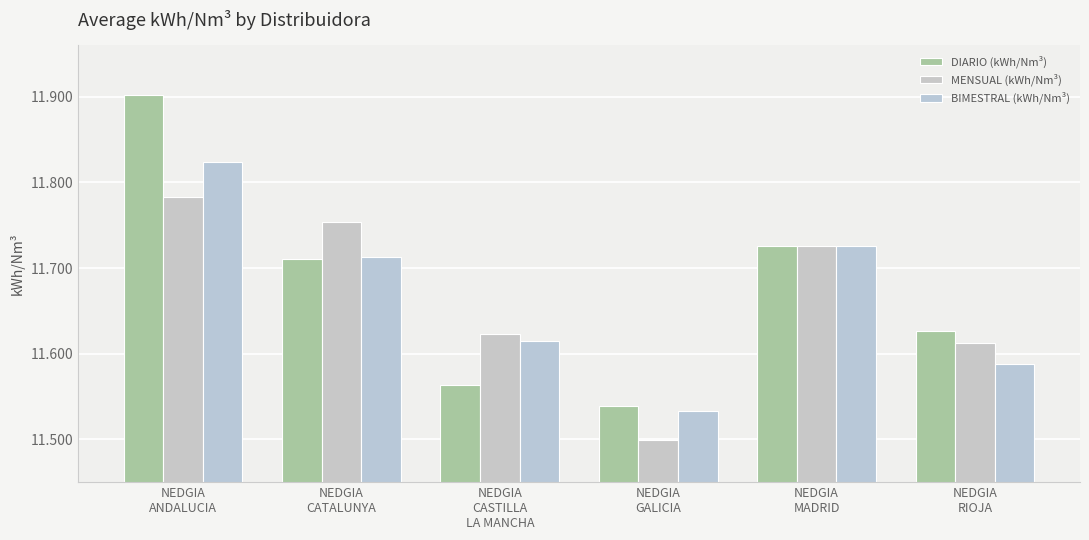

Reading left to right, list all the values displayed in this chart.

DIARIO (kWh/Nm³): 11.9	11.7	11.6	11.5	11.7	11.6
MENSUAL (kWh/Nm³): 11.8	11.8	11.6	11.5	11.7	11.6
BIMESTRAL (kWh/Nm³): 11.8	11.7	11.6	11.5	11.7	11.6